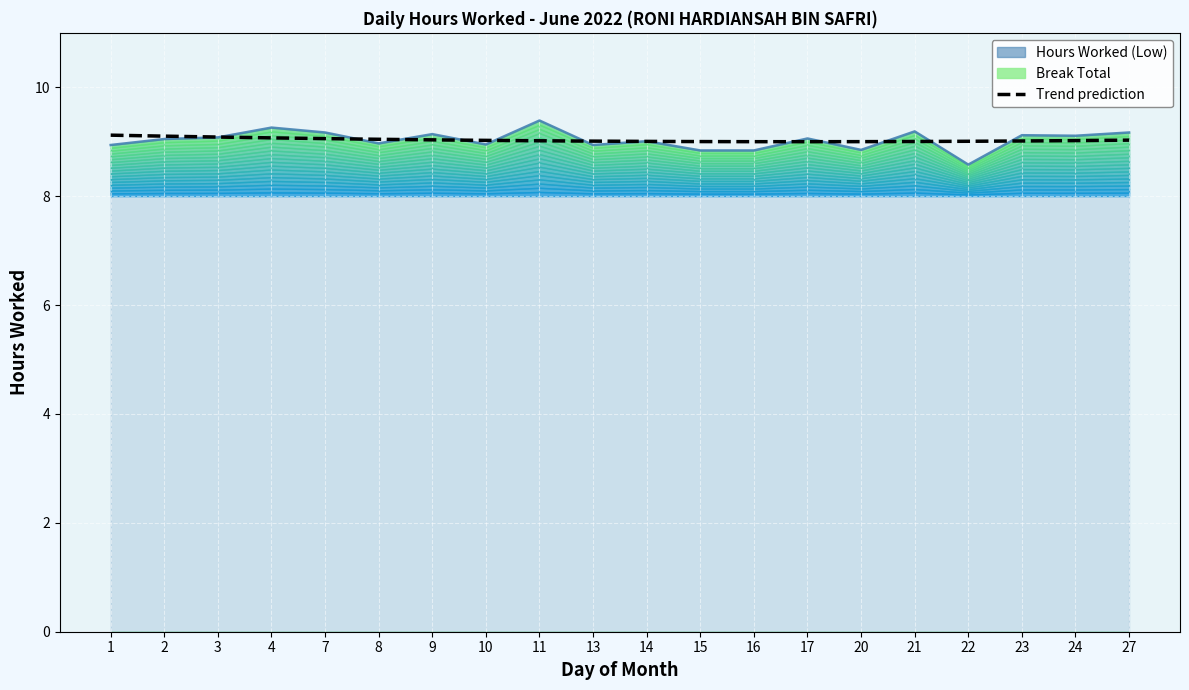

True or false: there are more than 0 points higher than both neighbors.

False